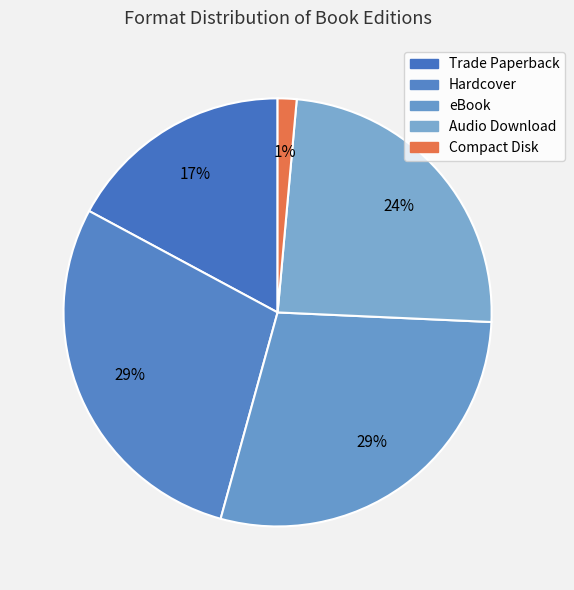

Does eBook account for over 50% of the chart?

No